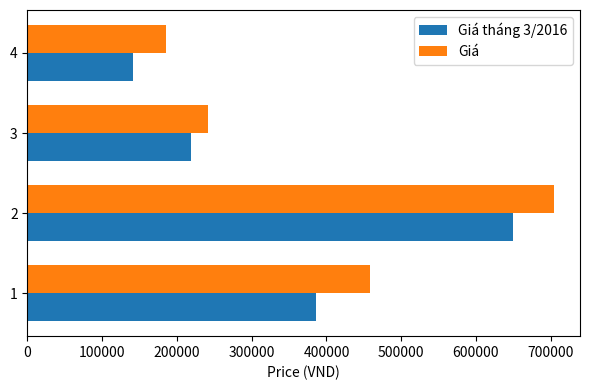

What is the total value across all series at 3?

460000